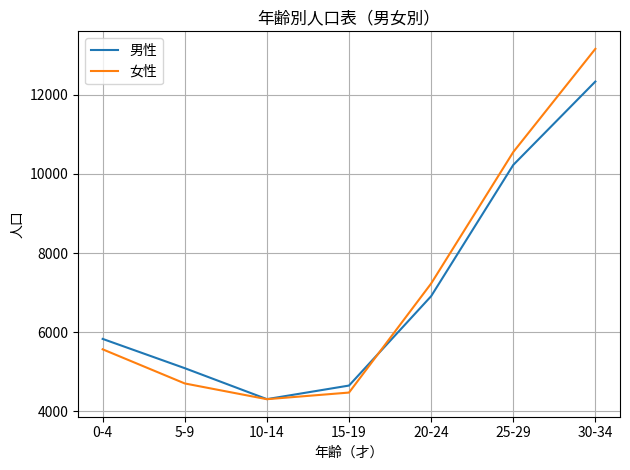

What position from the left is 25-29?

6